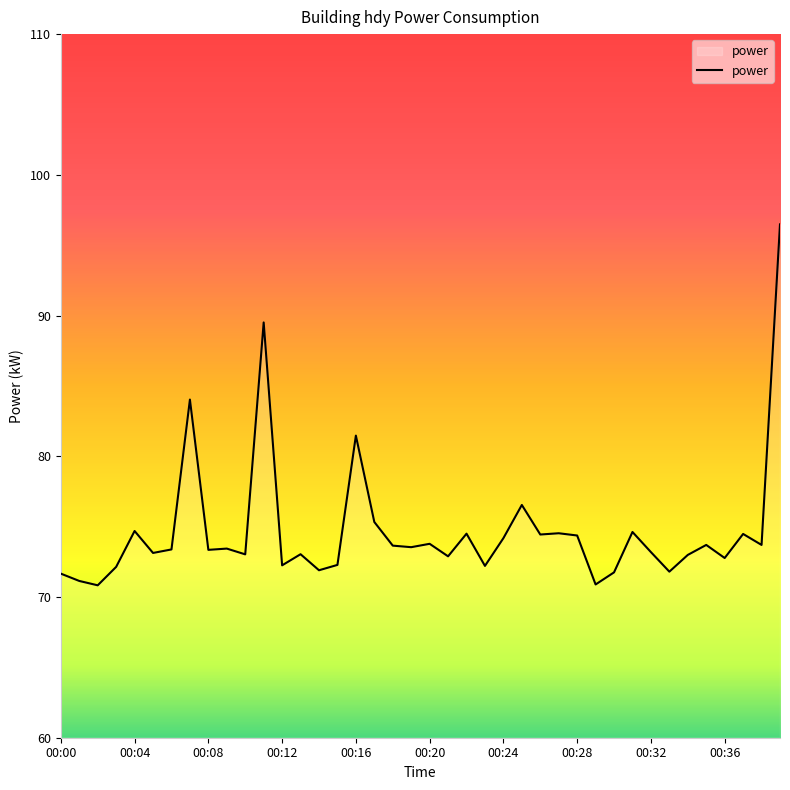

What is the greatest value displayed?

96.5